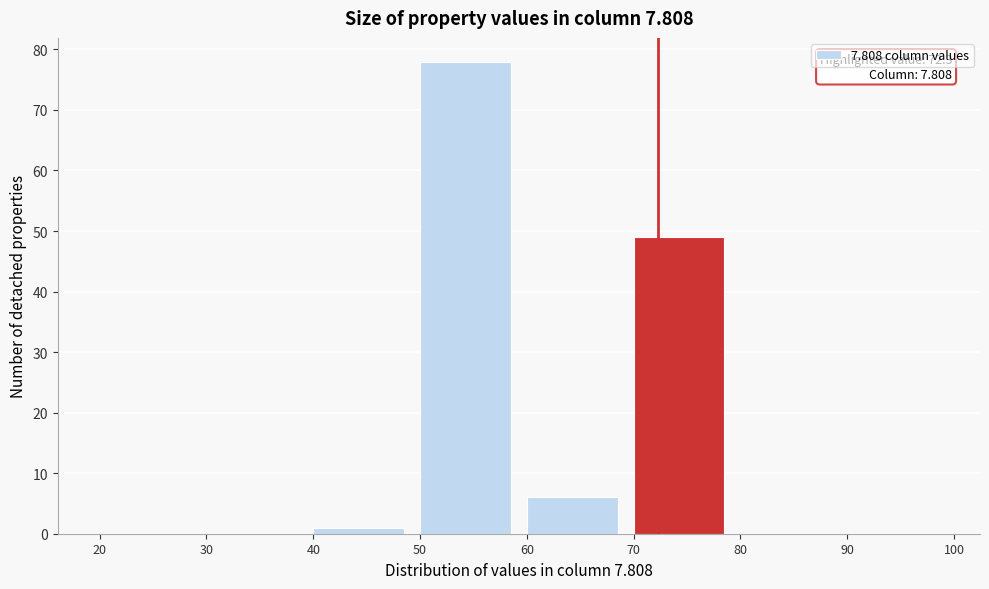

Over which range of the x-axis is the bar tallest?

50 to 60